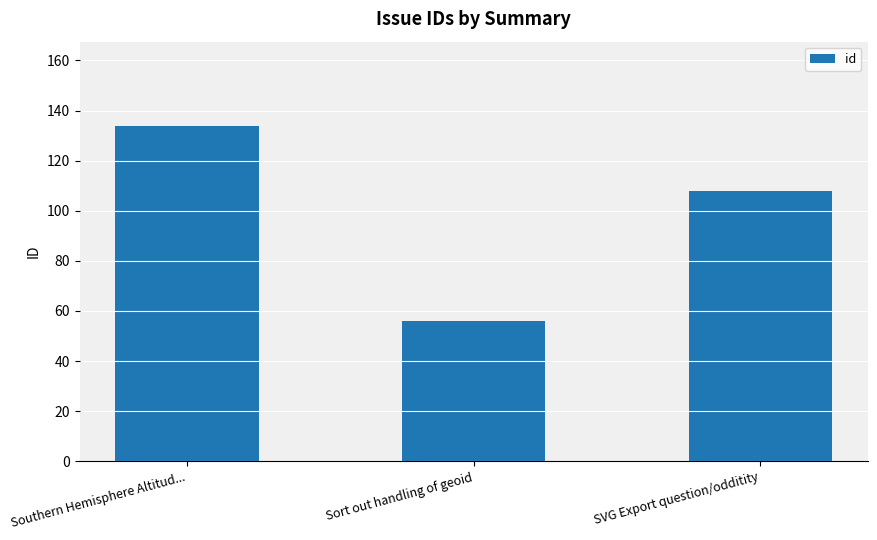

What is the approximate value at Sort out handling of geoid, to the nearest 5?

55